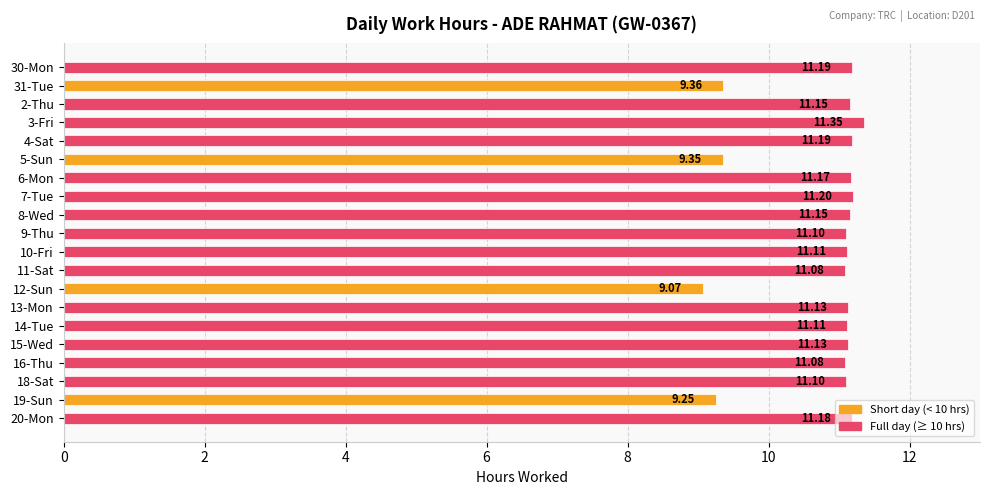

Which label corresponds to the largest value in the chart?

3-Fri